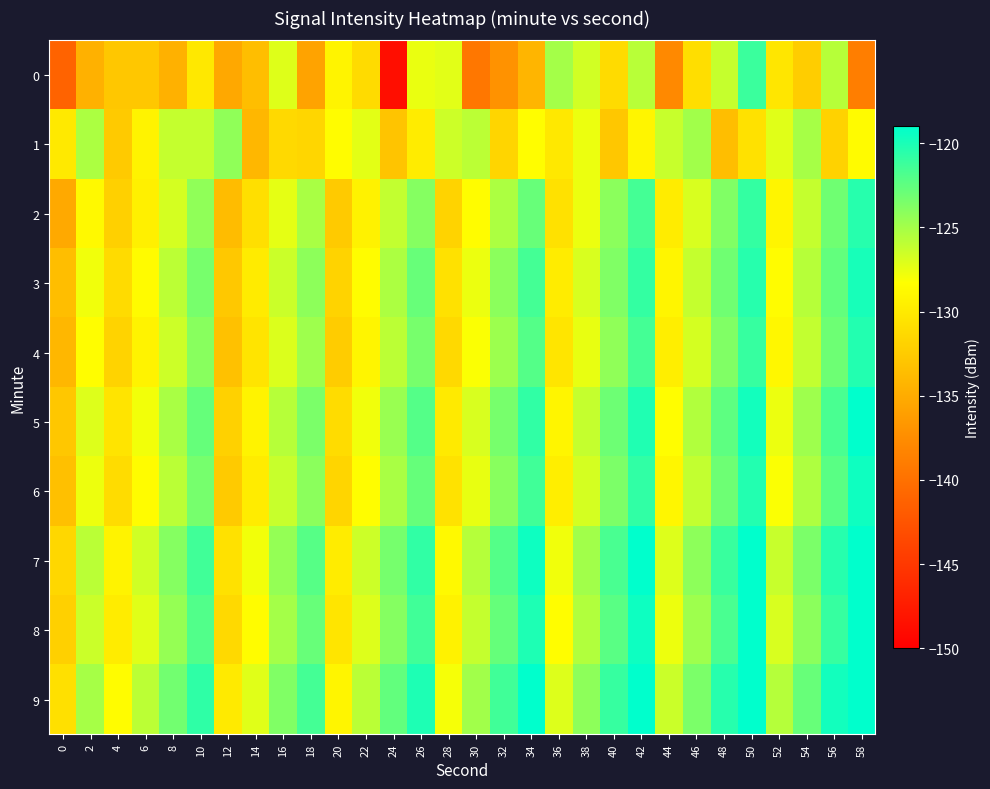

At which category is the sum across all series the highest?

50